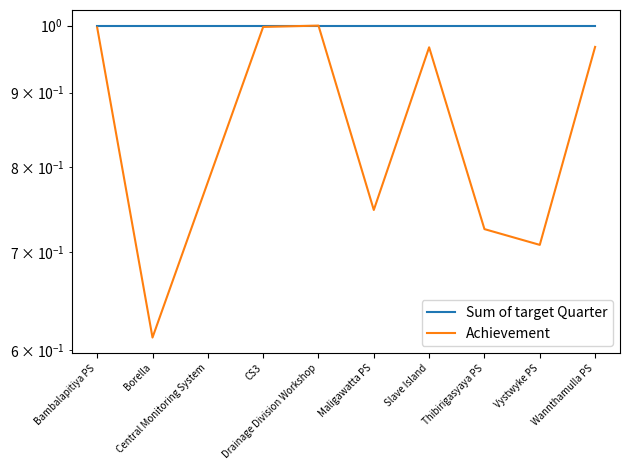

What is the label of the 3rd point from the right?

Thibirigasyaya PS